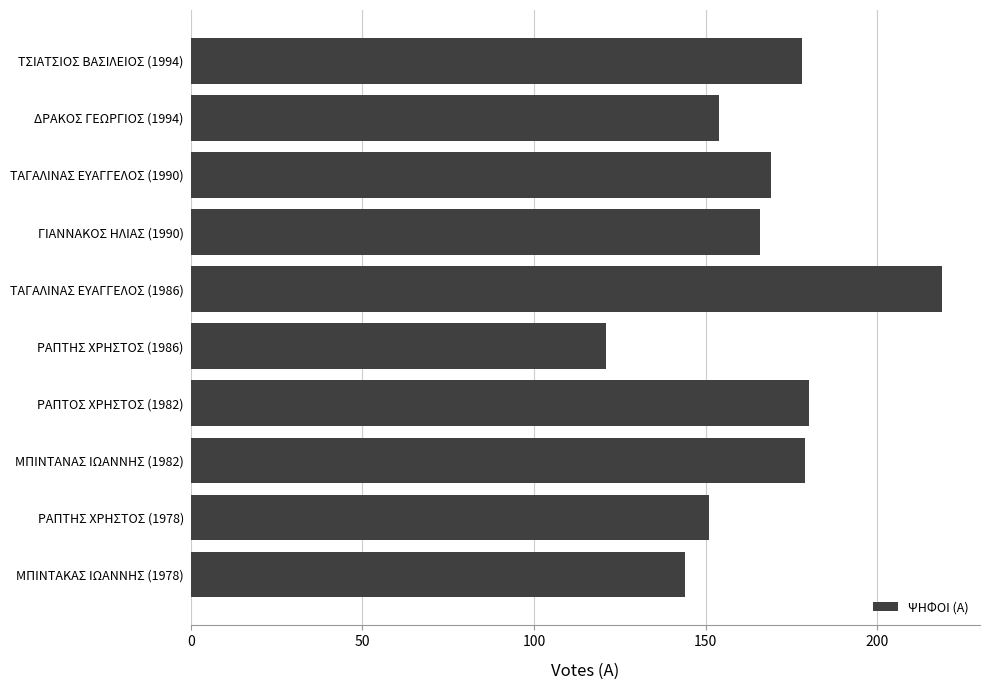

What is the smallest value displayed?

121